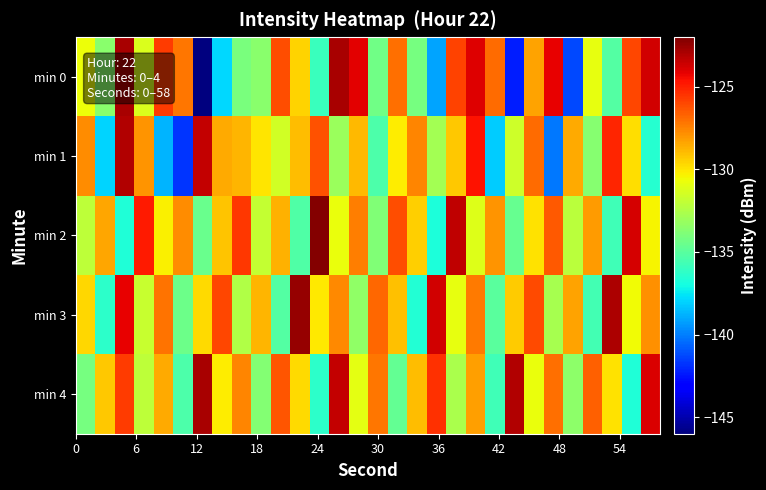

Rank the series by their maximum value, from highest to lowest.

min 2, min 3, min 0, min 4, min 1